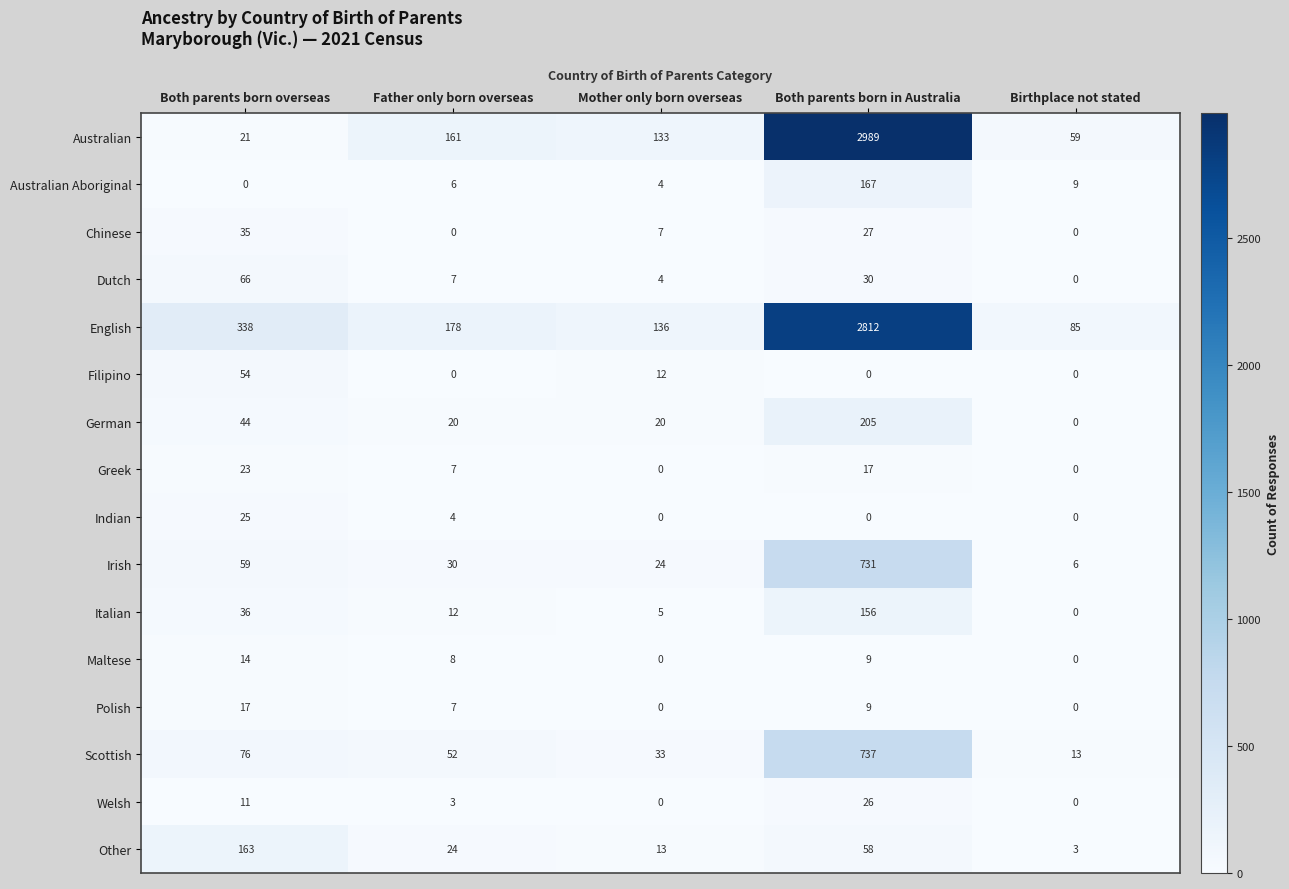

What is the difference between the Welsh values at Father only born overseas and Mother only born overseas?

3